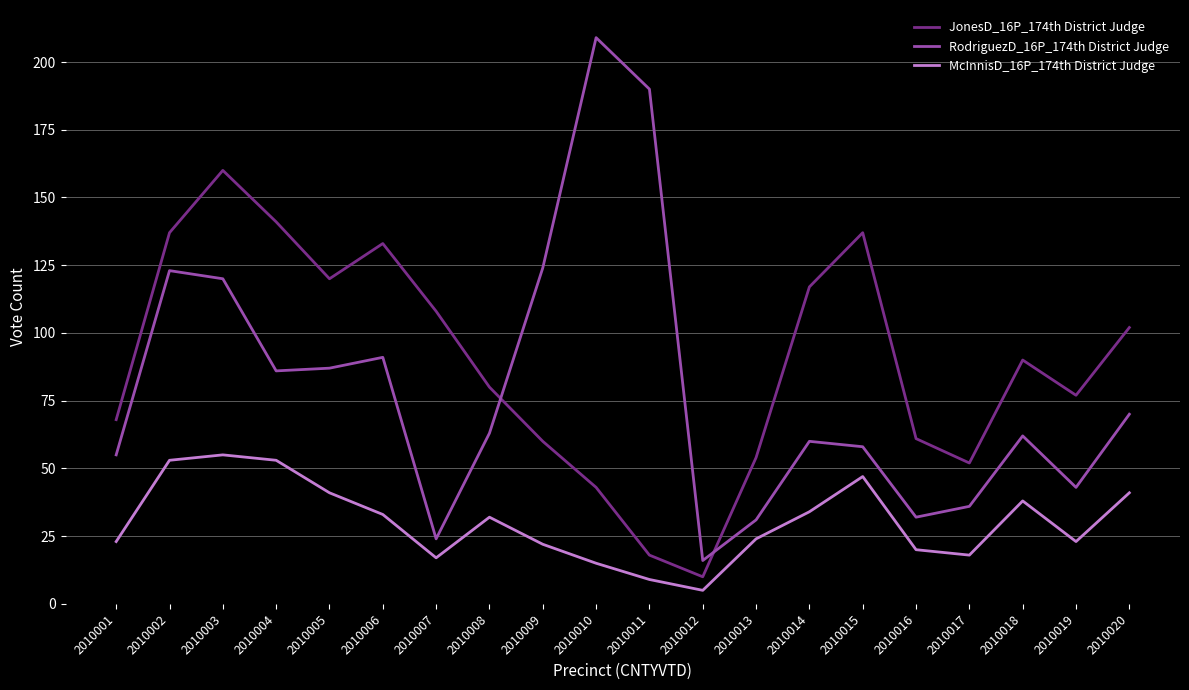

In JonesD_16P_174th District Judge, how many points are lower than both neighbors (excluding endpoints)?

4